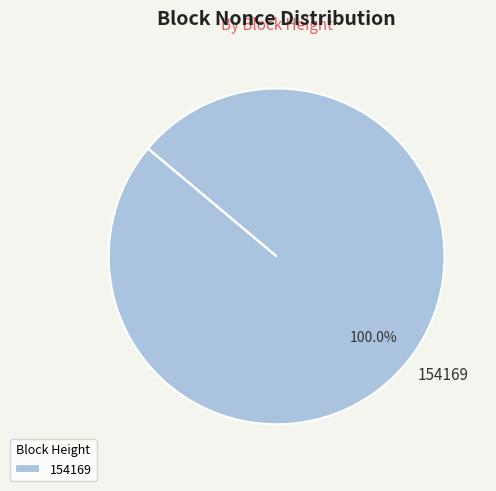

How many segments does this pie chart have?

1